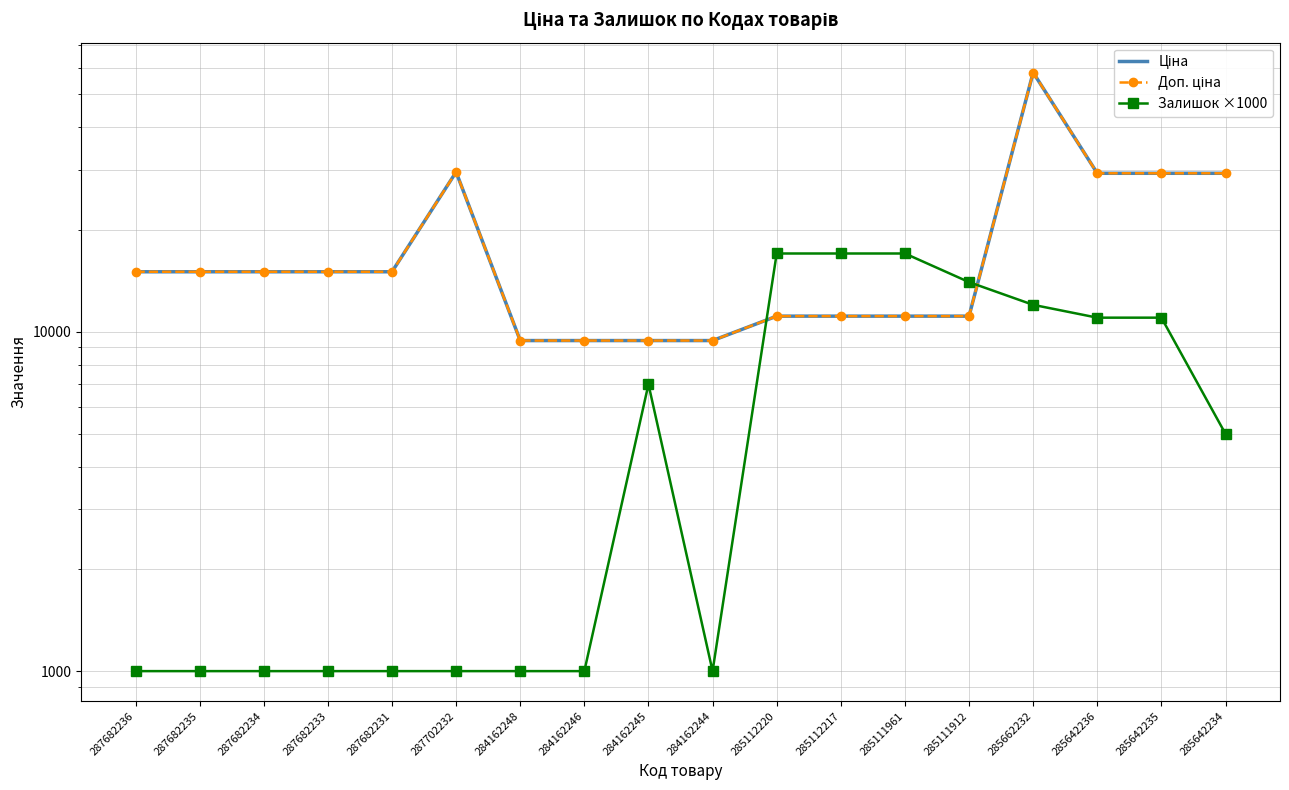

At which category is the sum across all series the highest?

285662232